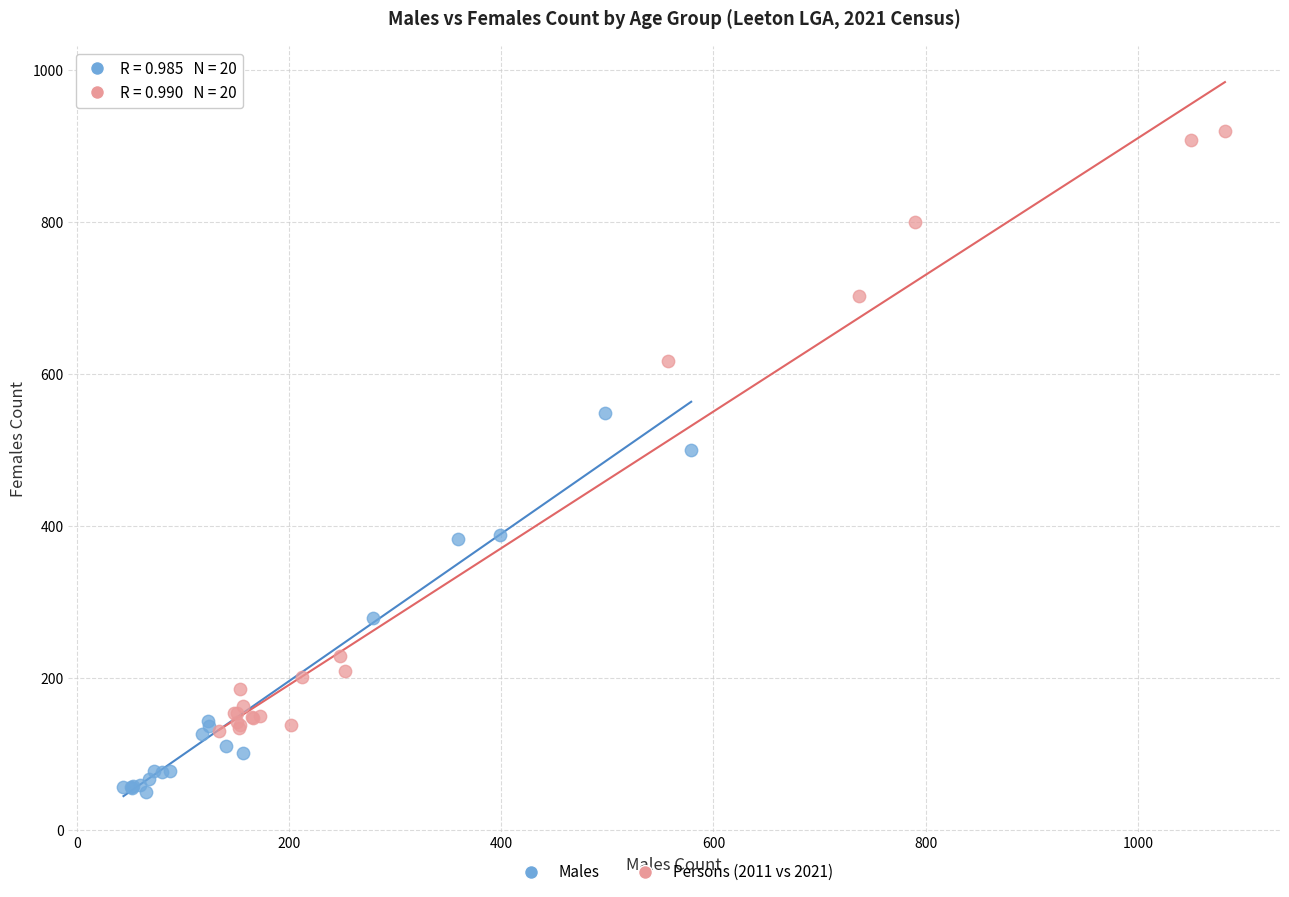

Which series has the largest Y range (max minus min)?

Persons (2011 vs 2021)